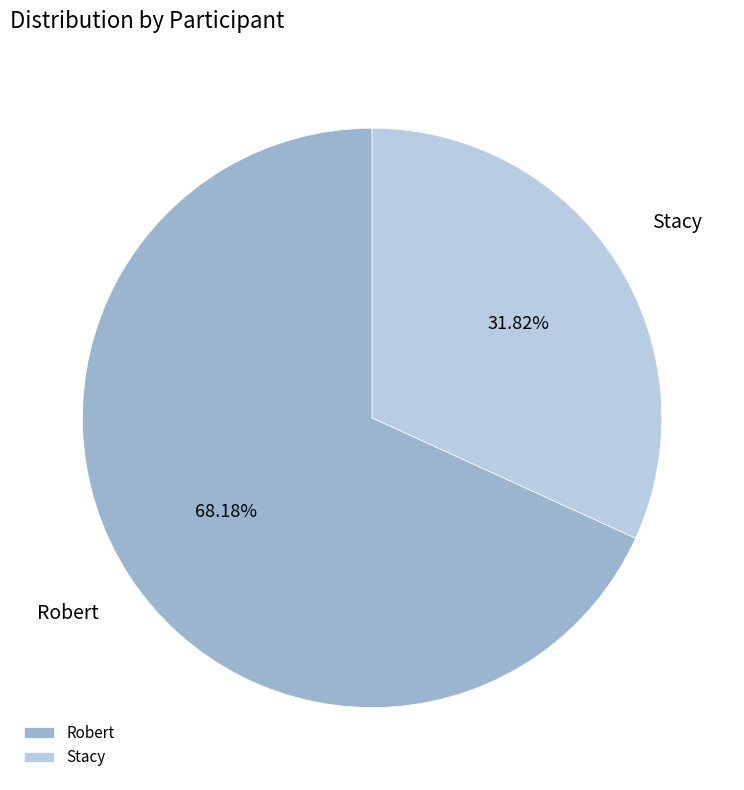

Is there a majority slice in this chart?

Yes